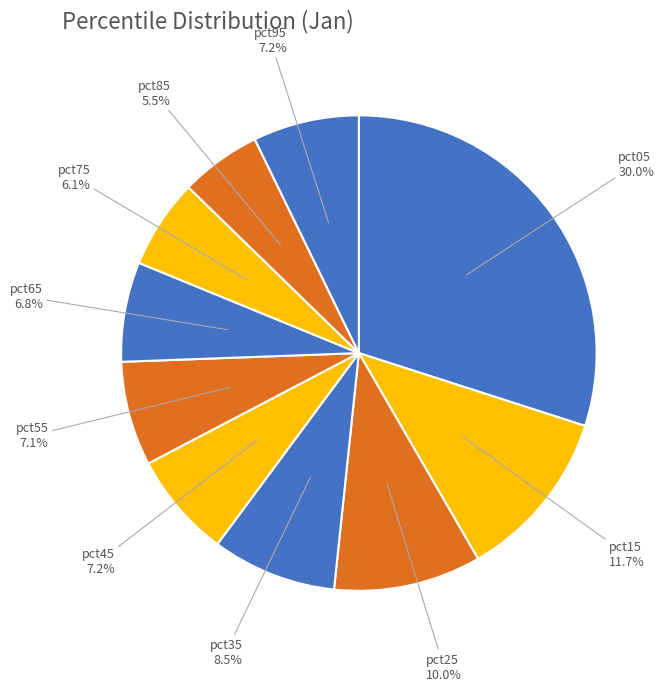

How much of the chart is everything except pct25?

90.0%